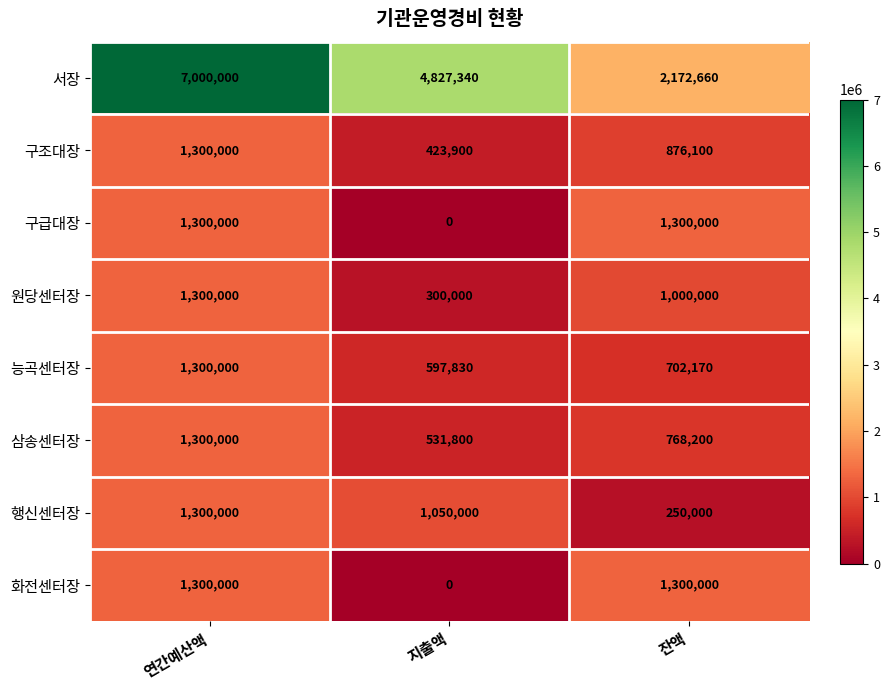

True or false: 원당센터장 has a value of 300000 at 지출액.

True